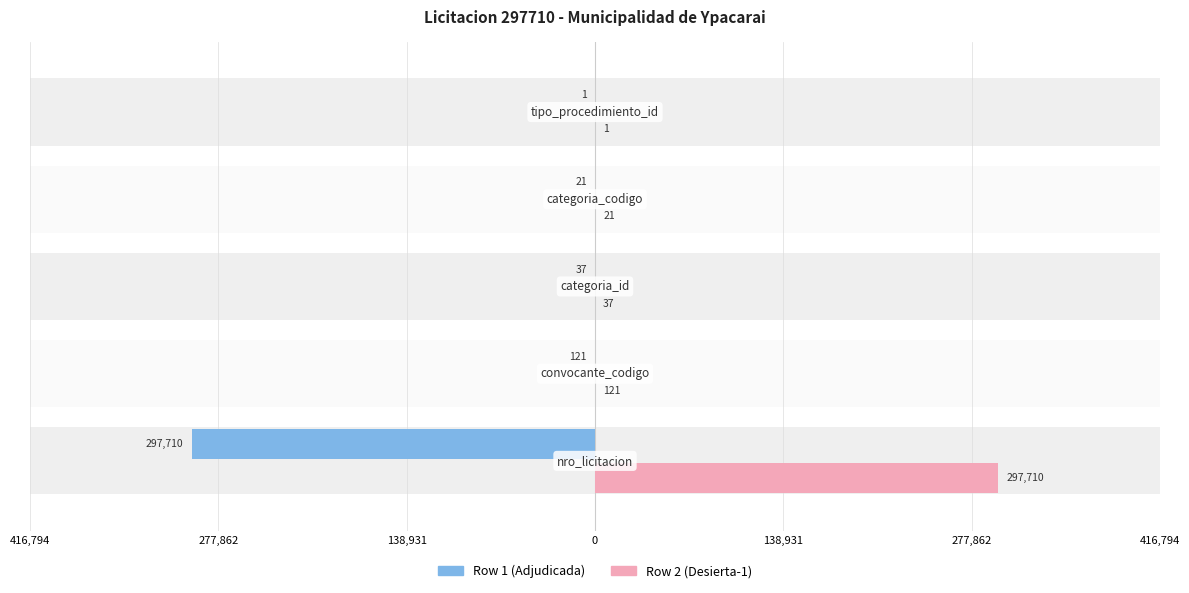

At how many categories does at least one series exceed 45932?

1